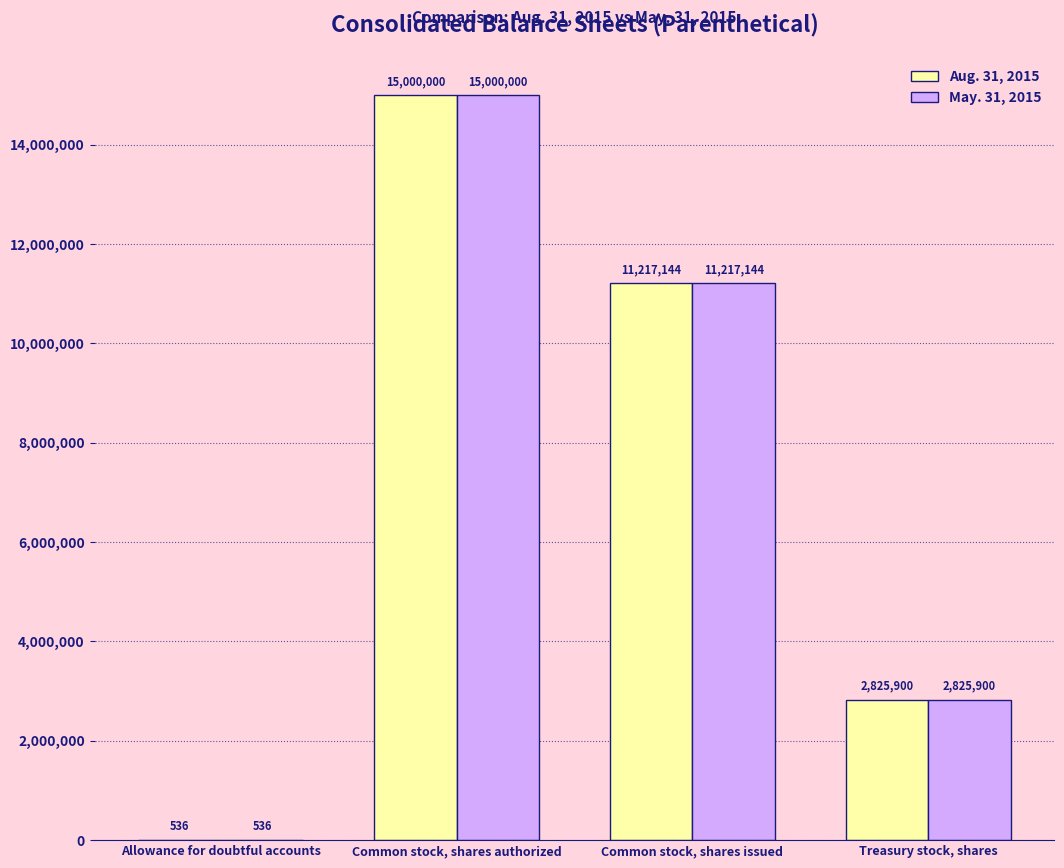

What are all the series names shown in the legend?

Aug. 31, 2015, May. 31, 2015